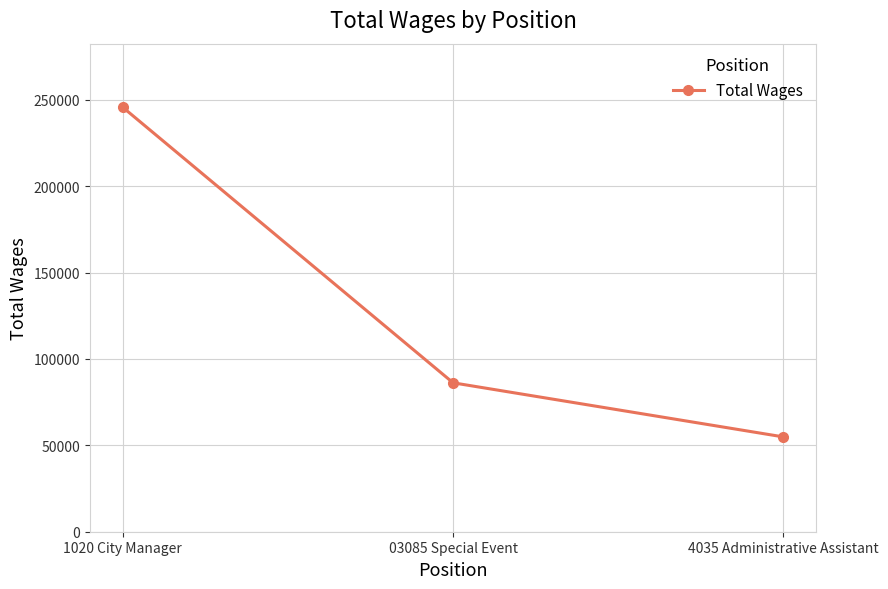

Reading left to right, extract all data points from this chart.

245599	86179	54874